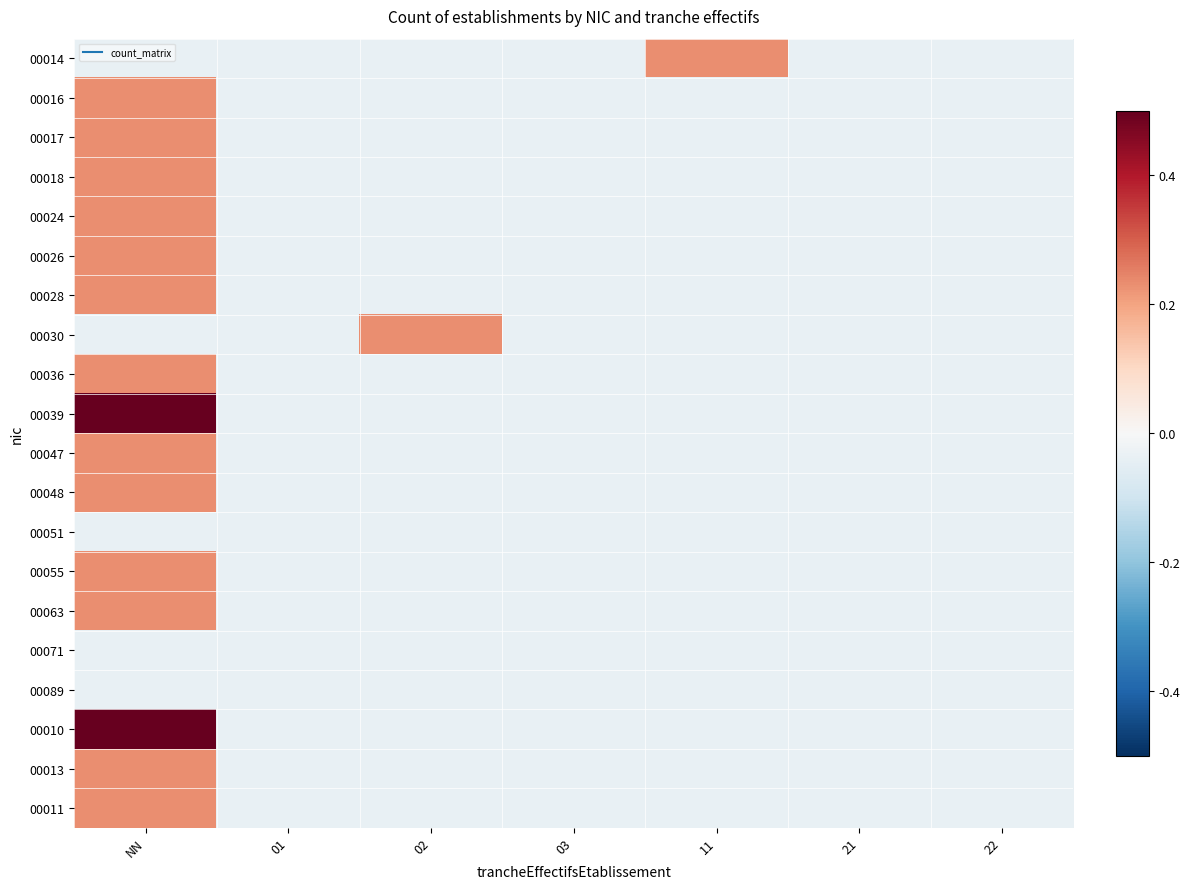

Which series changed the most between 11 and 22?

00014